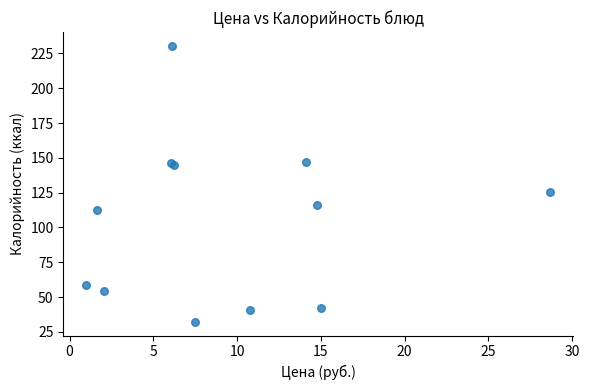

What Y value in the scatter plot is closest to 131?

125.4